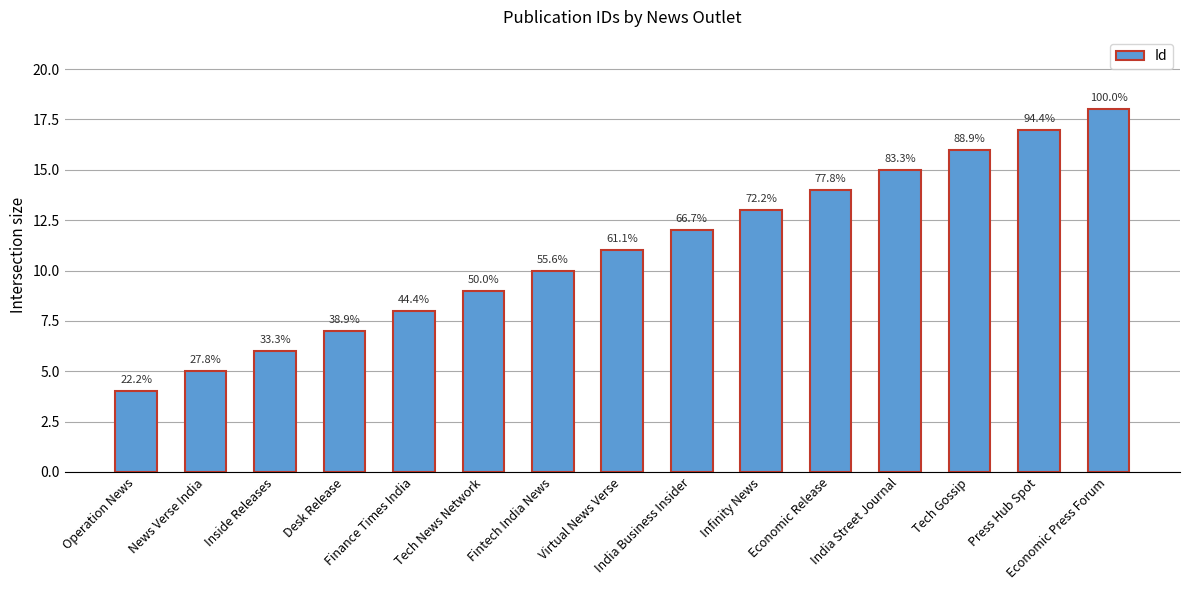

Are the bars horizontal?

No